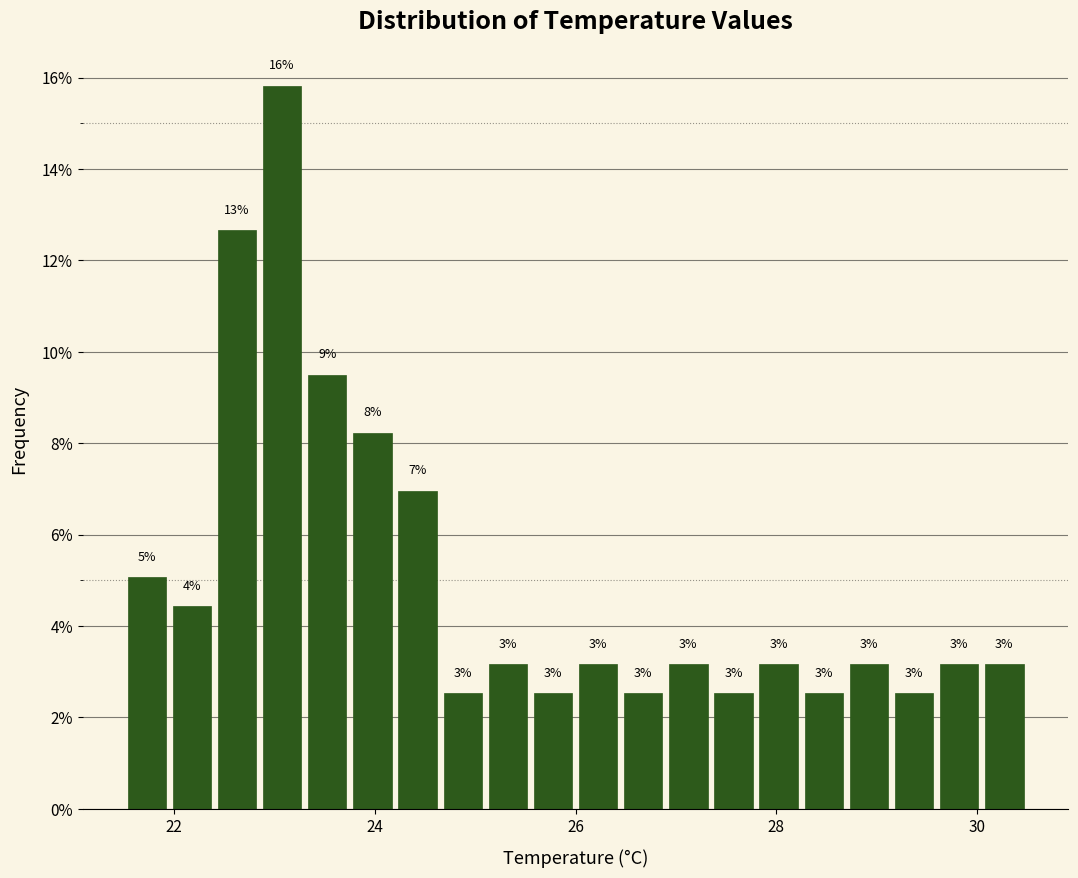

Around what value on the x-axis is the tallest bar? Give the approximate position of its centre, as read against the axis.

23.0